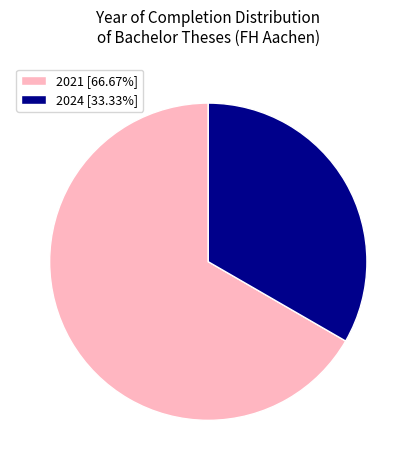

What is the ratio of the value at 2021 [66.67%] to the value at 2024 [33.33%]?

2.0